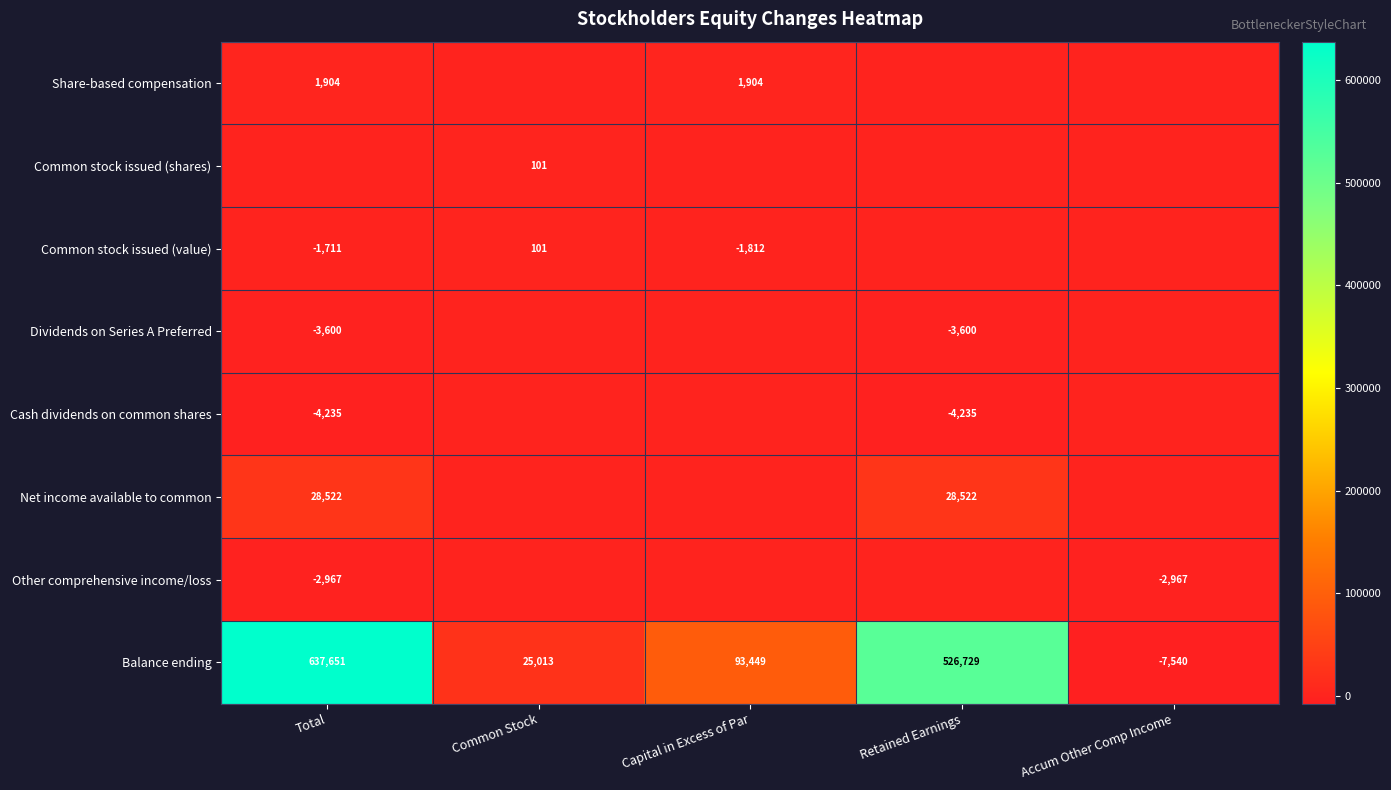

Is it true that Other comprehensive income/loss equals -930 at Accum Other Comp Income?

False